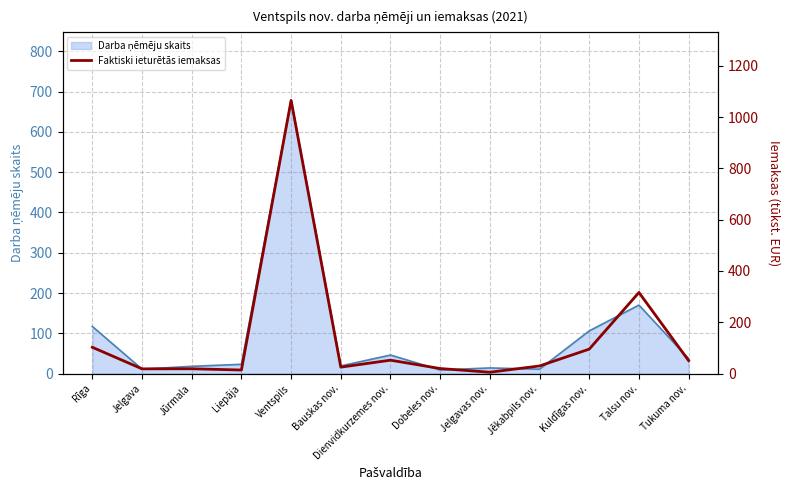

Where does the data first go above 29?

Rīga